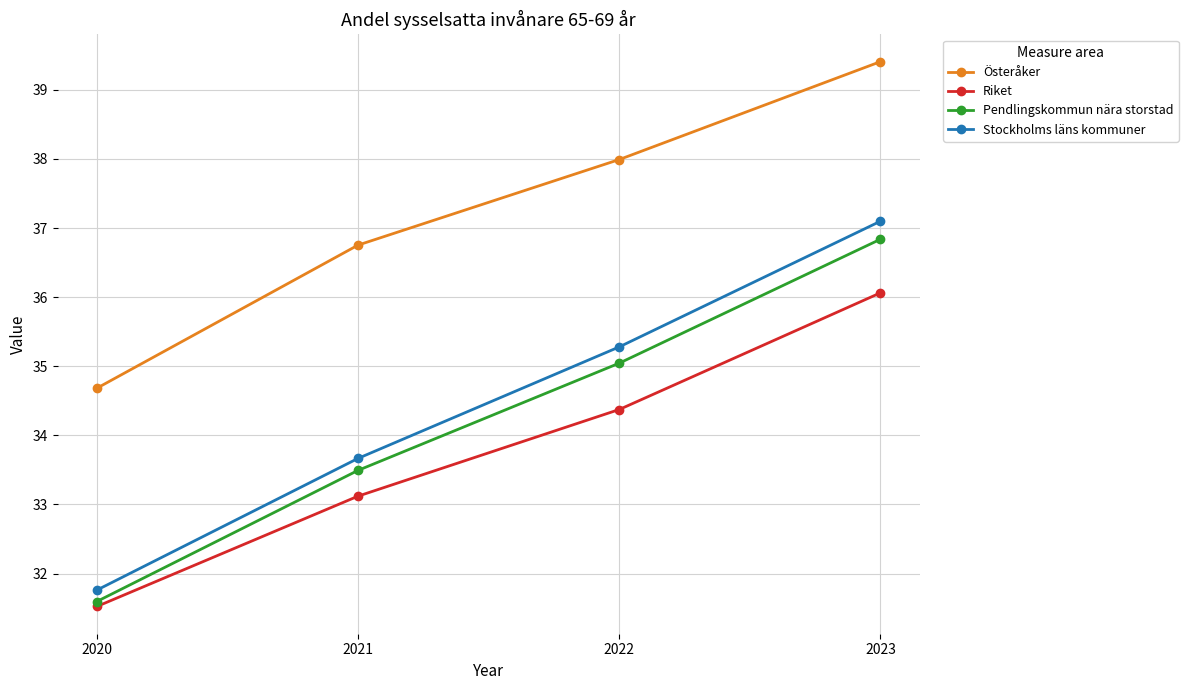

Is the value of Österåker at 2021 greater than the value of Riket at 2020?

Yes